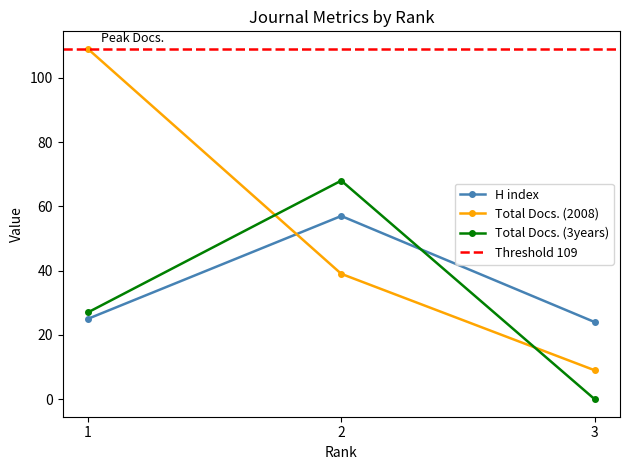

The value of H index at 3 is 24. True or false?

True